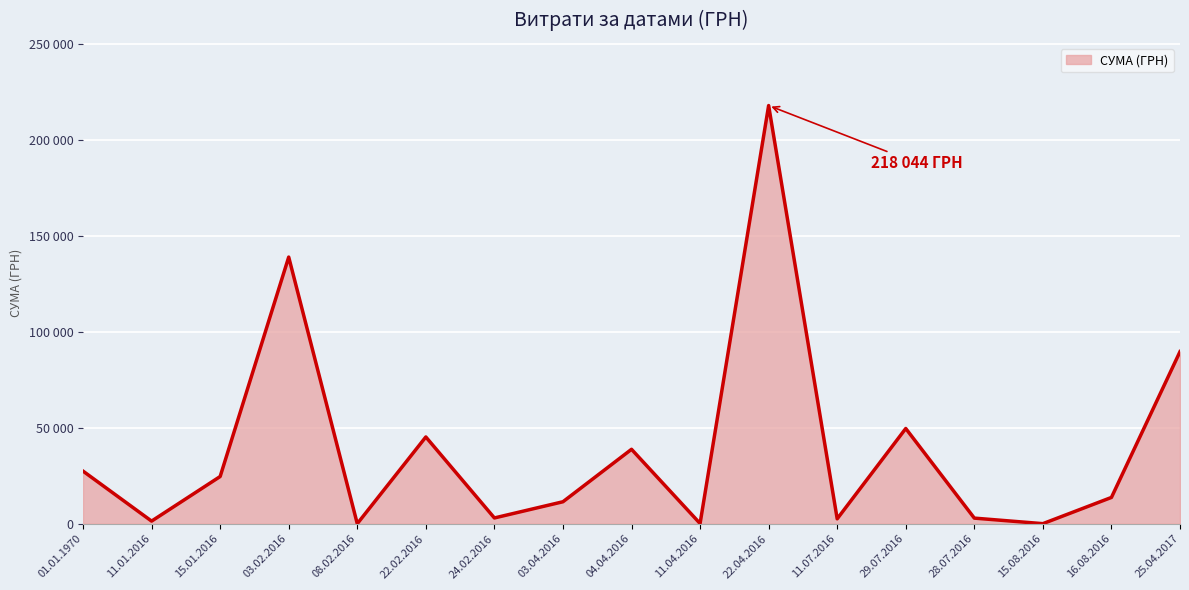

Does the chart have visible grid lines?

Yes